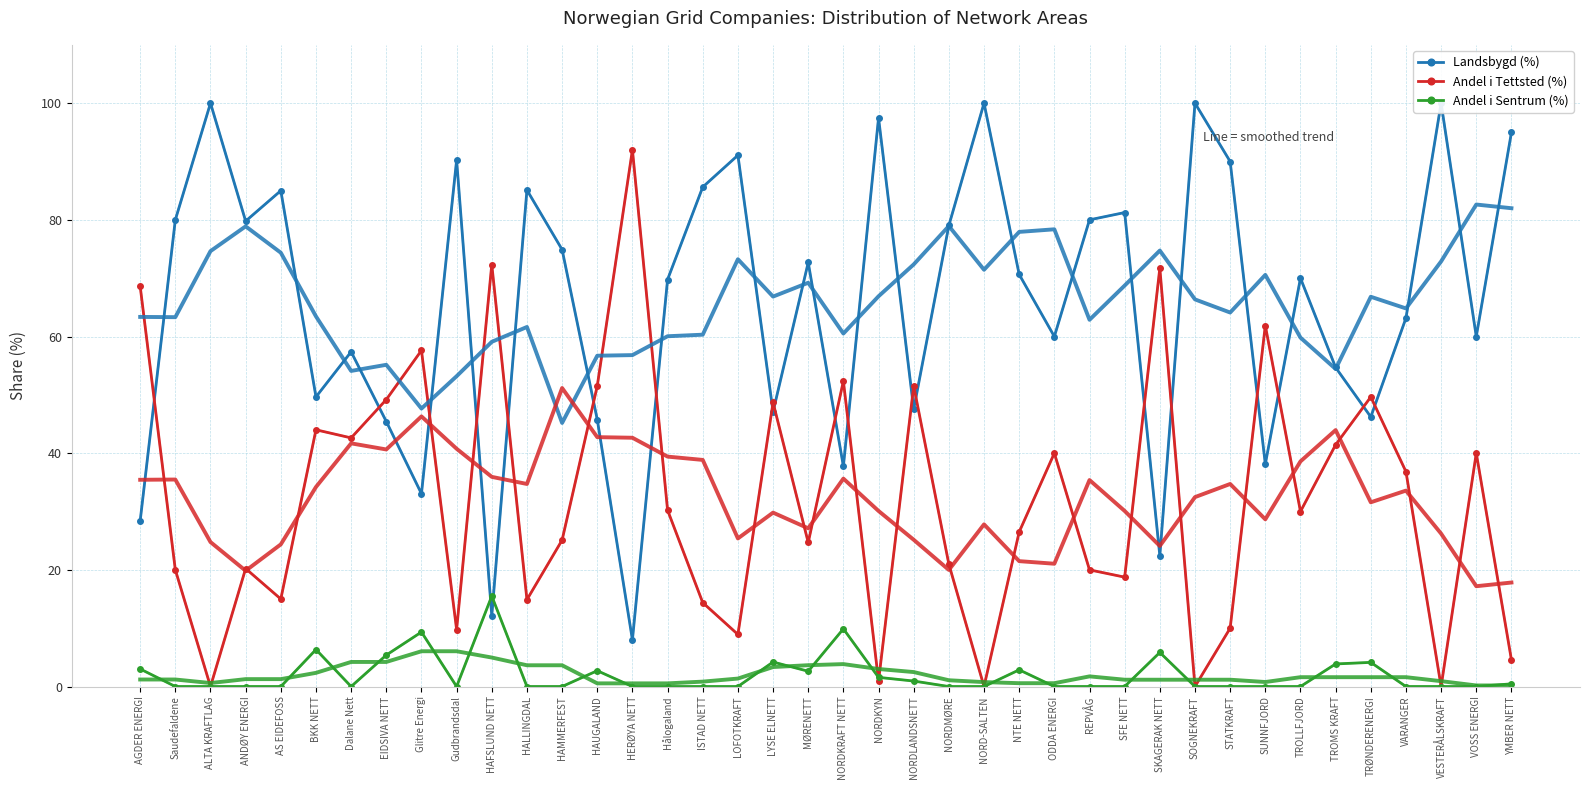

The Landsbygd (%) series shows 57.4 at Dalane Nett. True or false?

True